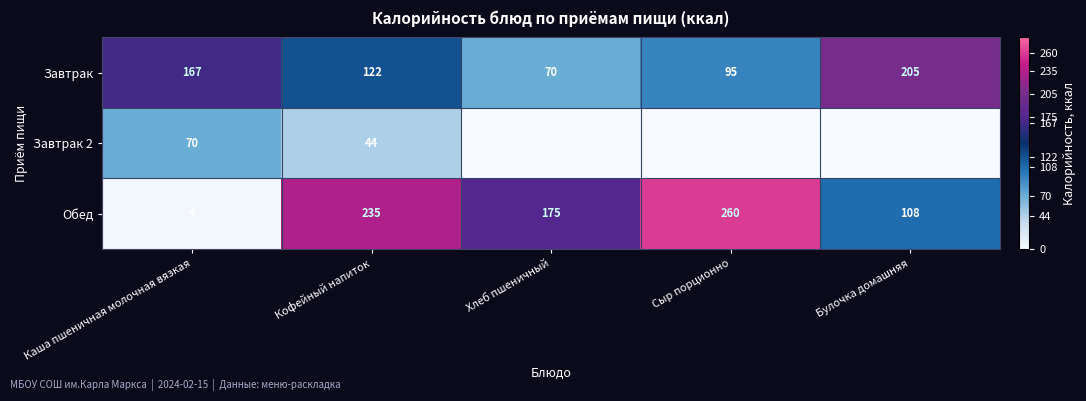

True or false: Завтрак has a value of 49 at Кофейный напиток.

False